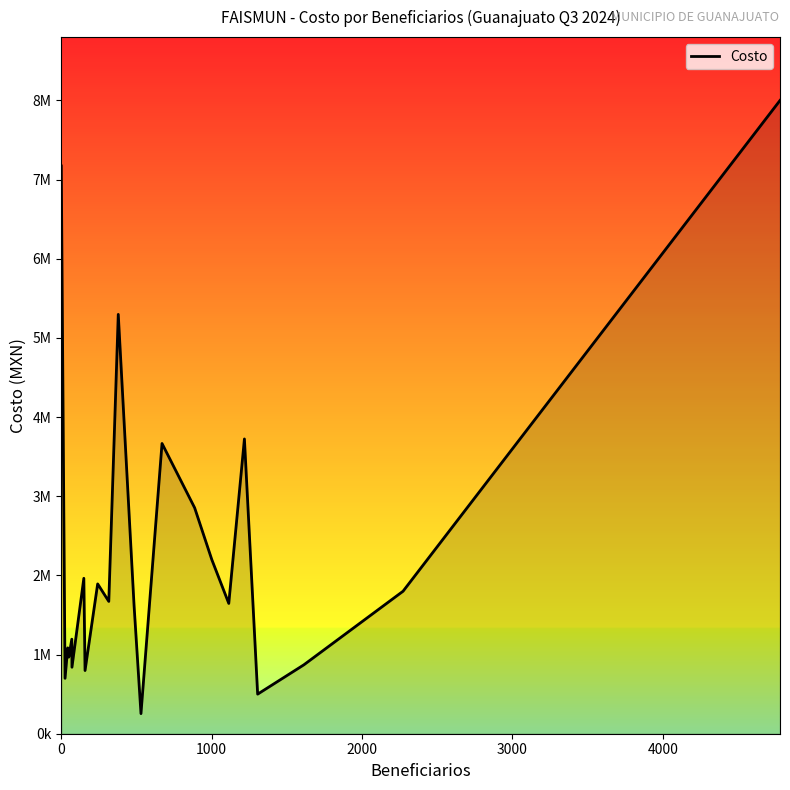

Is this an area chart (filled region under the line)?

Yes